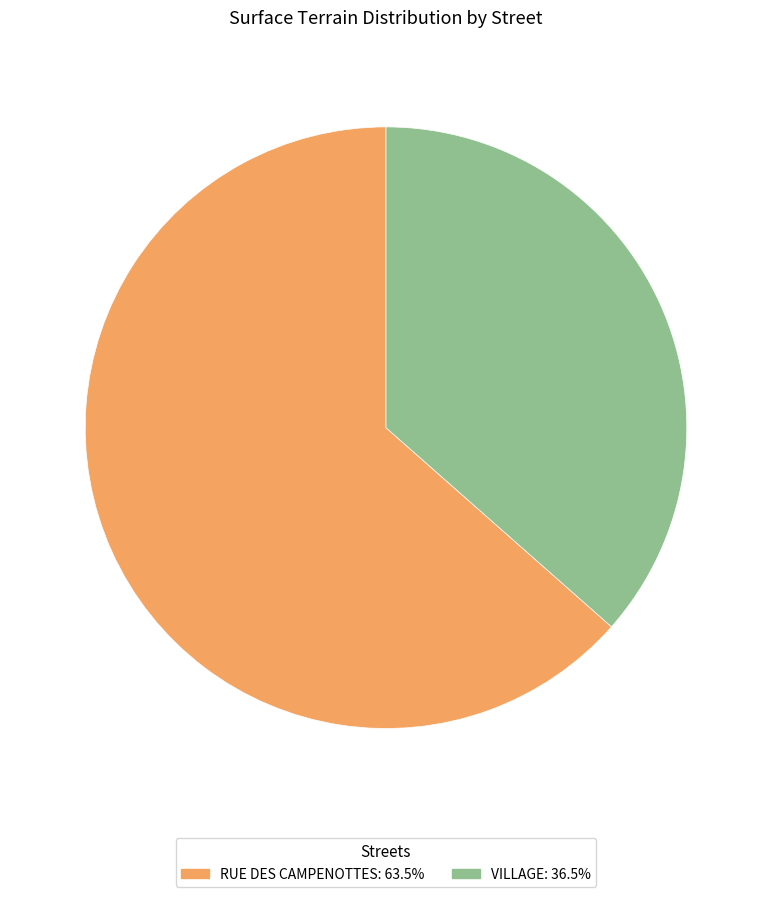

True or false: VILLAGE accounts for 47% of the total.

False